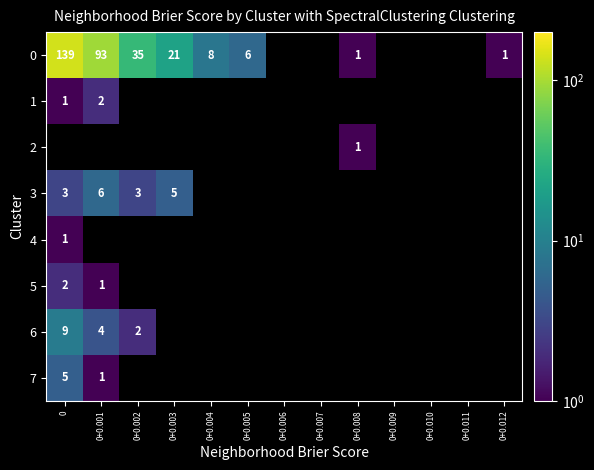

Which has a higher value, 0+0.004 or 0+0.005?

0+0.004